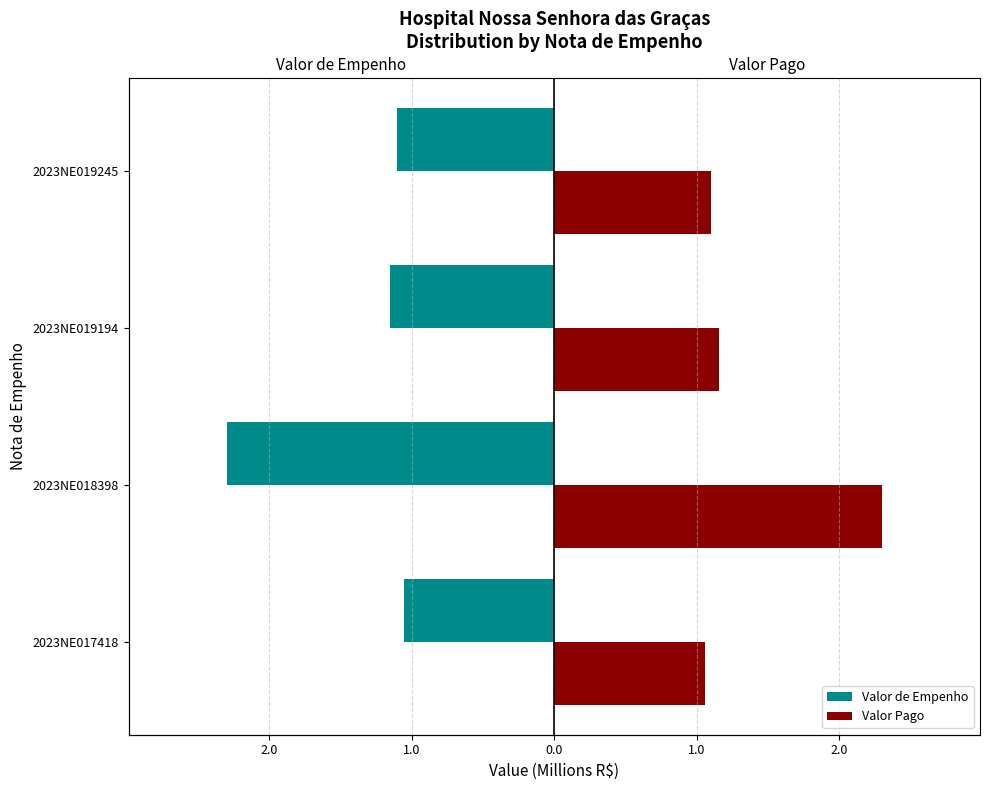

What is the sum of all Valor Pago values?

5.6